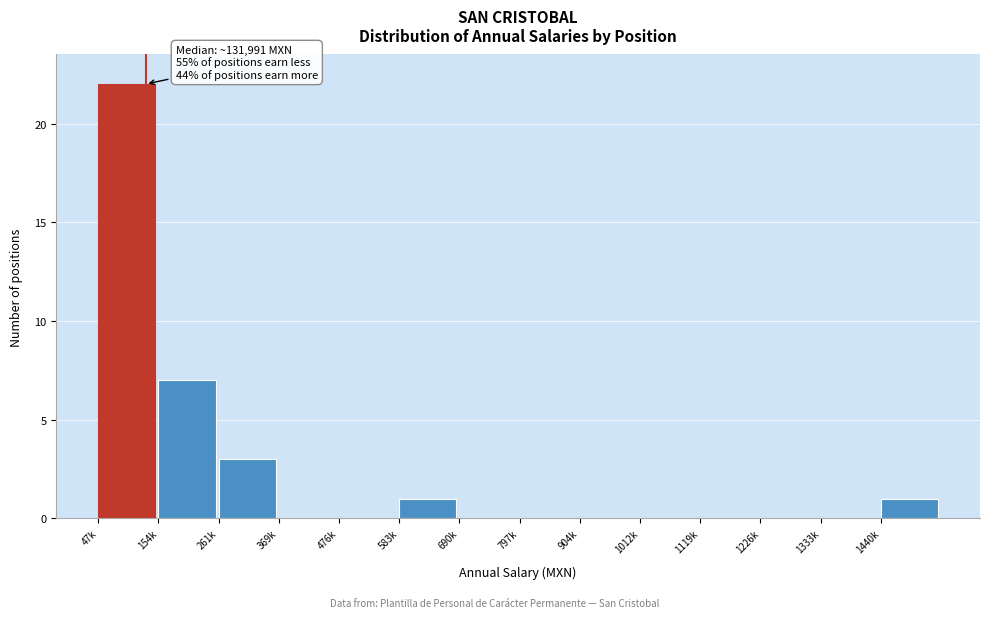

Reading right to left, extract all data points from this chart.

1440k=1	1333k=0	1226k=0	1119k=0	1012k=0	904k=0	797k=0	690k=0	583k=1	476k=0	369k=0	261k=3	154k=7	47k=22